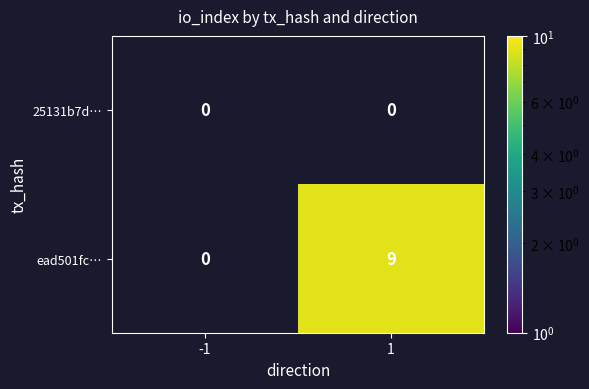

What is the difference between the ead501fc… values at -1 and 1?

9